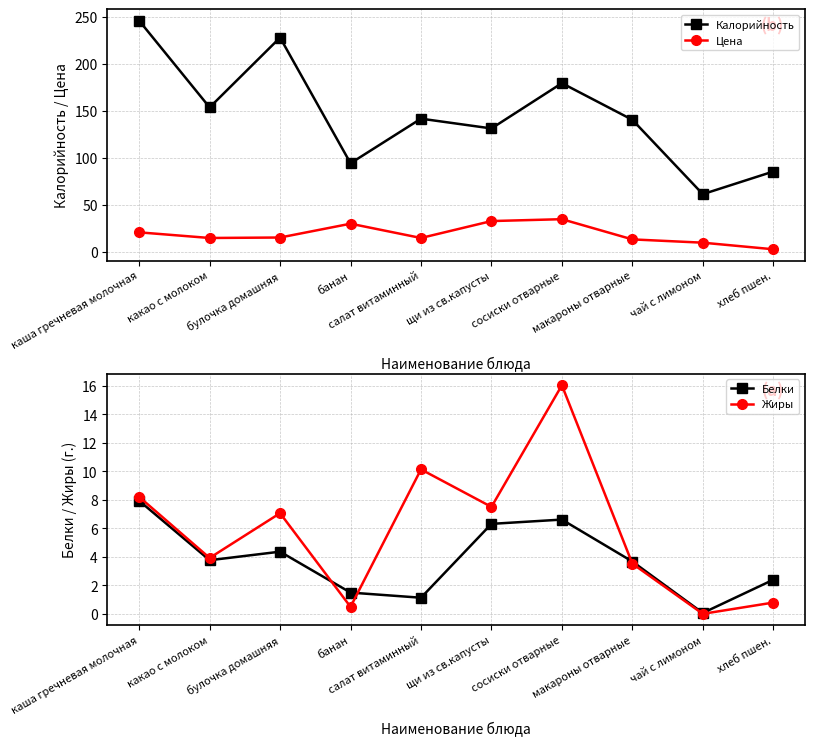

What is the sum of the Белки values at щи из св.капусты and чай с лимоном?

6.4